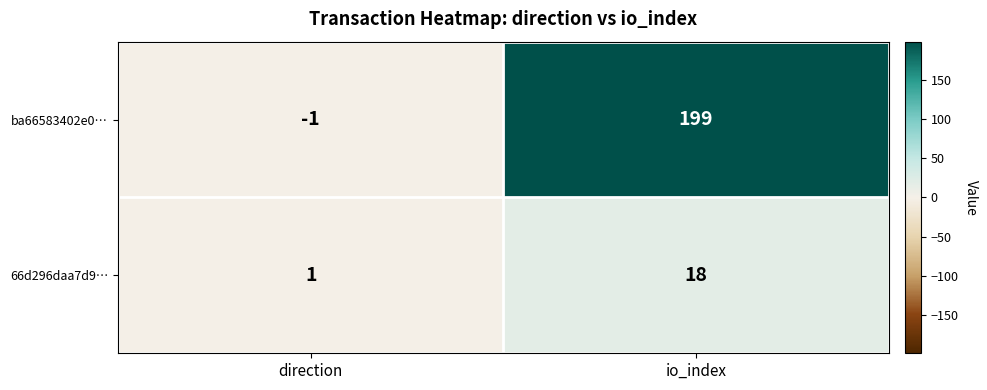

Rank the series by their maximum value, from highest to lowest.

ba66583402e0…, 66d296daa7d9…